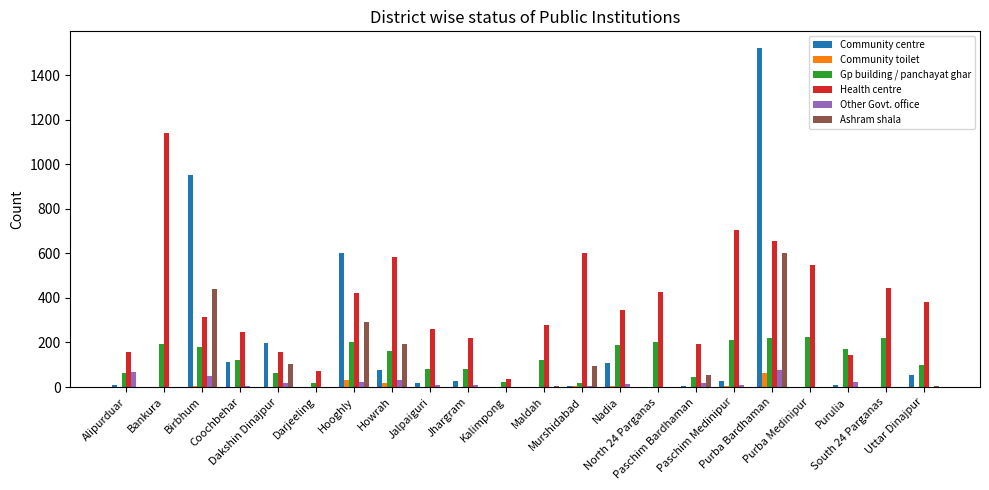

What is the maximum value shown in the chart?

1521